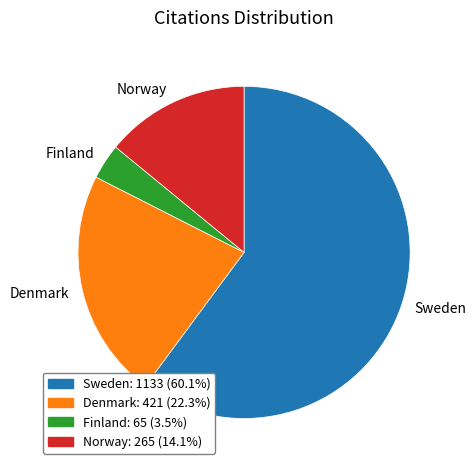

Is there any slice that represents more than half of the pie?

Yes